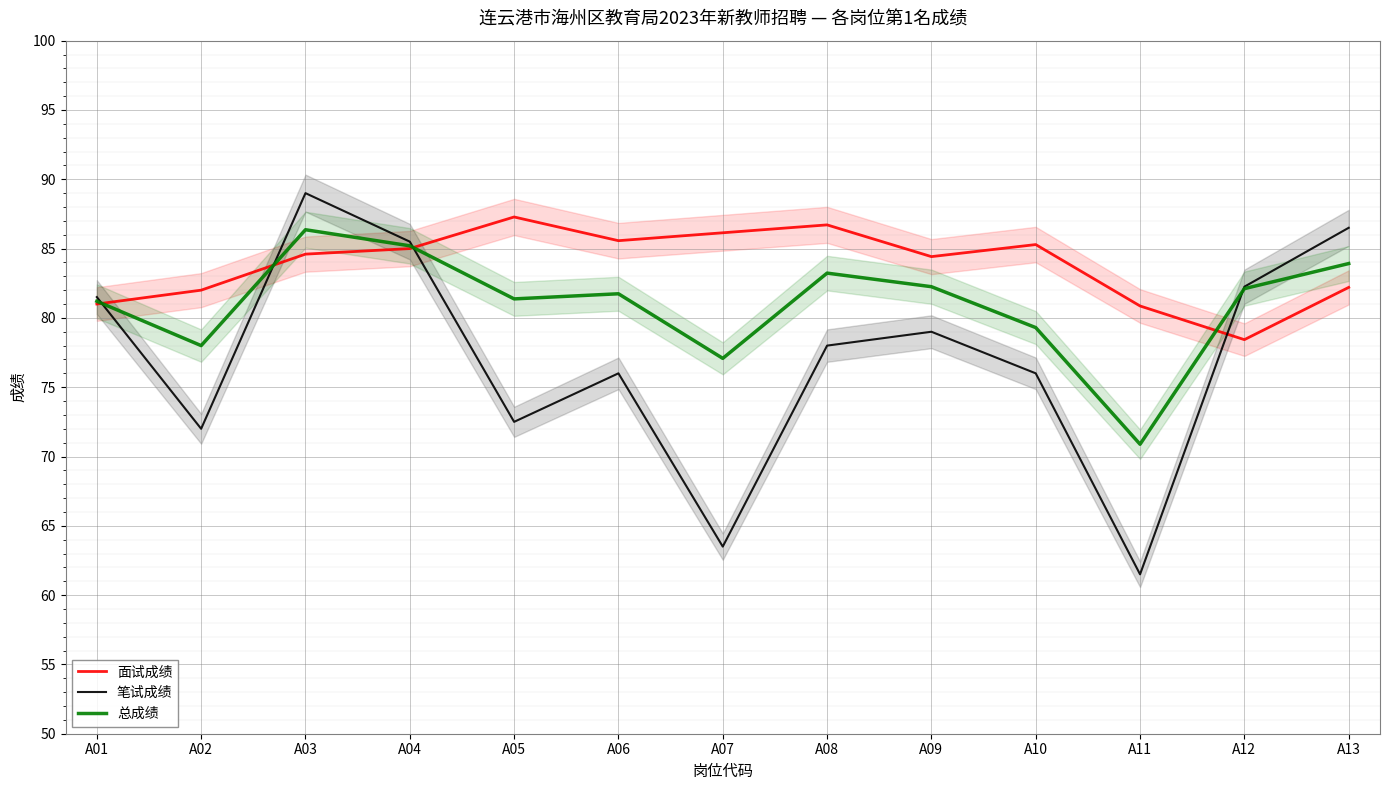

What is the spread (max minus min) of values at A05?

14.8